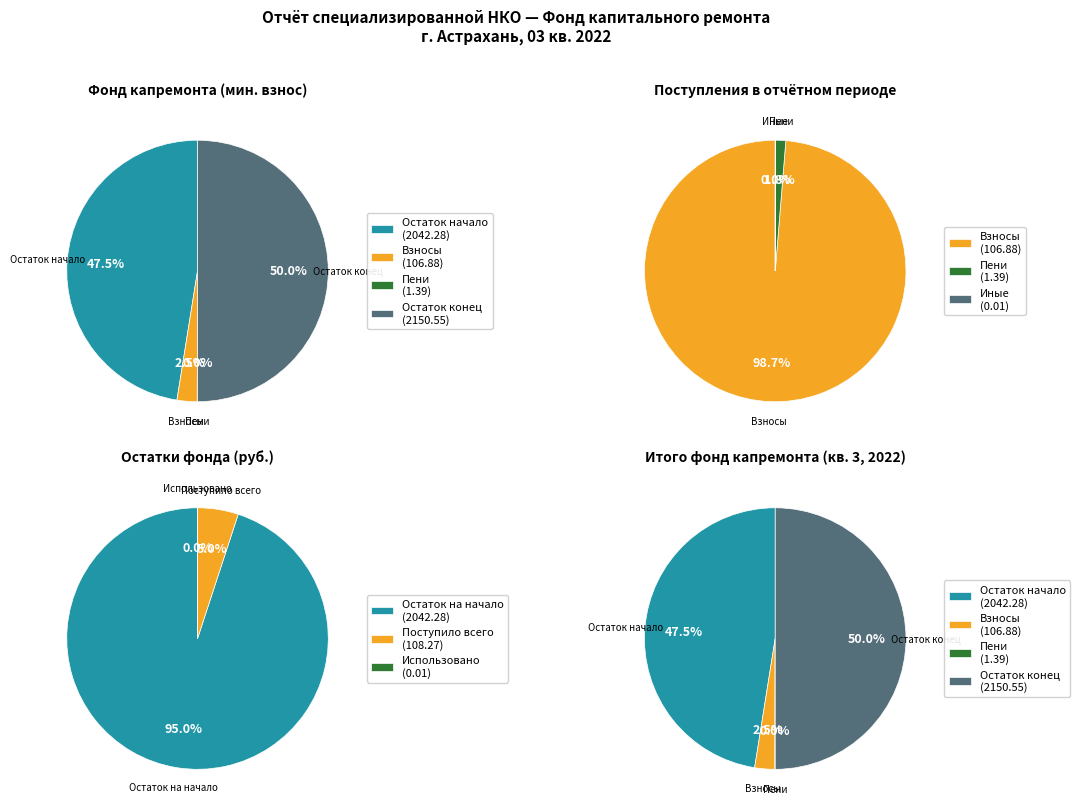

The Поступило всего slice represents 5% of the pie. True or false?

True